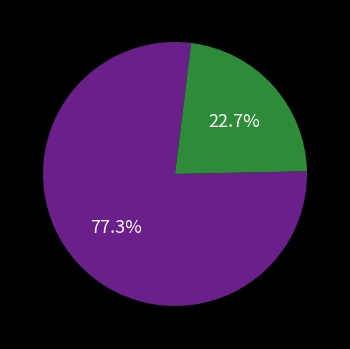

Does any single category account for the majority?

Yes